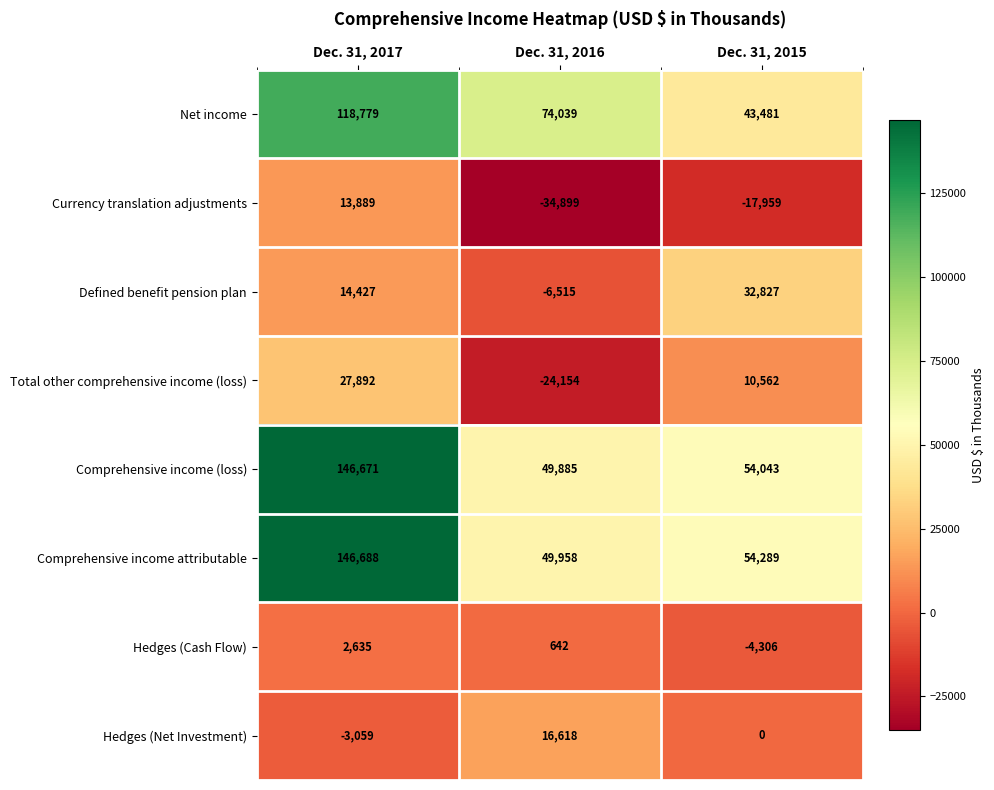

Count the Defined benefit pension plan values in the range -6515 to 32827.

3